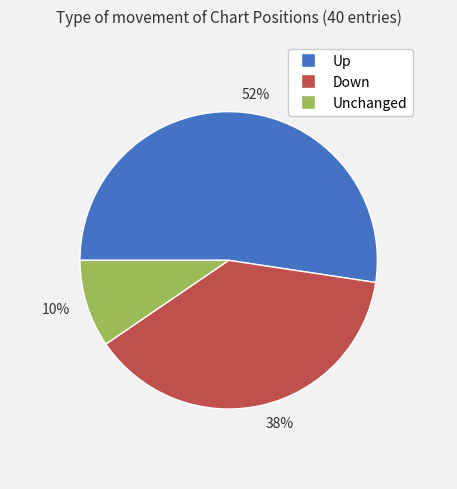

How many slices are in this pie chart?

3